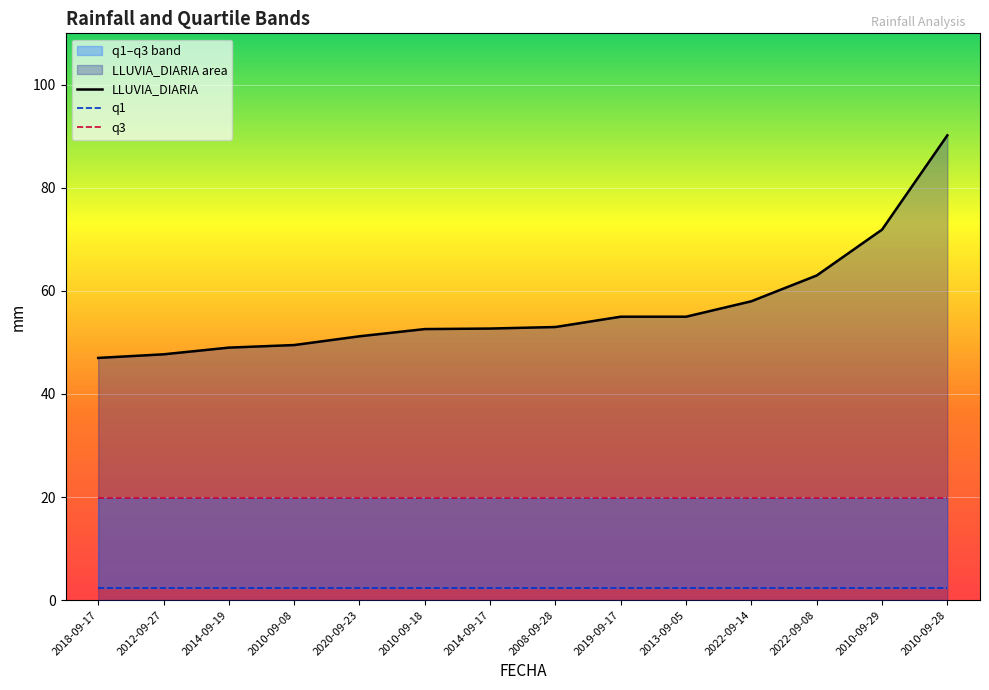

Reading right to left, transcribe all the data shown in this chart.

LLUVIA_DIARIA: 2010-09-28=90.2	2010-09-29=71.9	2022-09-08=63.0	2022-09-14=58.0	2013-09-05=55.0	2019-09-17=55.0	2008-09-28=53.0	2014-09-17=52.7	2010-09-18=52.6	2020-09-23=51.2	2010-09-08=49.5	2014-09-19=49.0	2012-09-27=47.7	2018-09-17=47.0
q1: 2010-09-28=2.4	2010-09-29=2.4	2022-09-08=2.4	2022-09-14=2.4	2013-09-05=2.4	2019-09-17=2.4	2008-09-28=2.4	2014-09-17=2.4	2010-09-18=2.4	2020-09-23=2.4	2010-09-08=2.4	2014-09-19=2.4	2012-09-27=2.4	2018-09-17=2.4
q3: 2010-09-28=19.9	2010-09-29=19.9	2022-09-08=19.9	2022-09-14=19.9	2013-09-05=19.9	2019-09-17=19.9	2008-09-28=19.9	2014-09-17=19.9	2010-09-18=19.9	2020-09-23=19.9	2010-09-08=19.9	2014-09-19=19.9	2012-09-27=19.9	2018-09-17=19.9